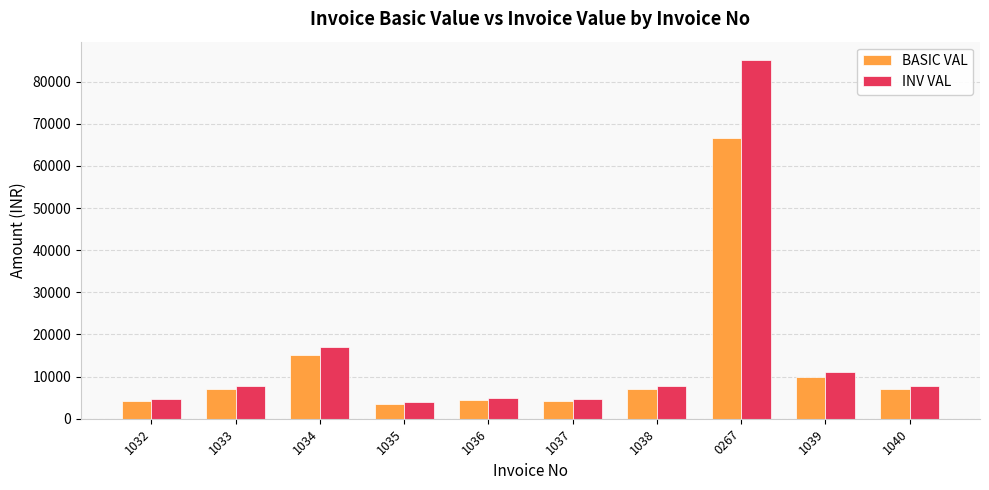

True or false: INV VAL has a value of 7862.4 at 1033.

True